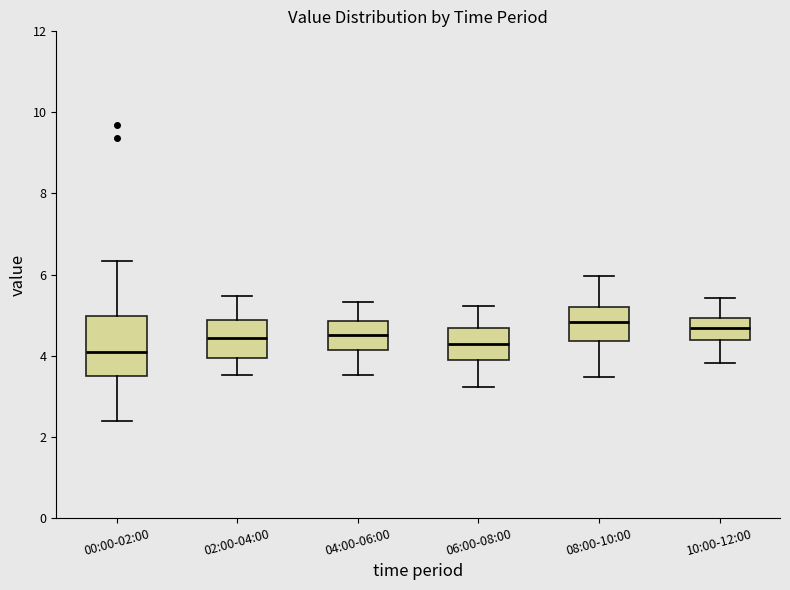

Where is the upper edge of the box for 02:00-04:00 on the y-axis? The values are not printed on the chart, so give them approximately, as read against the axis.

4.8